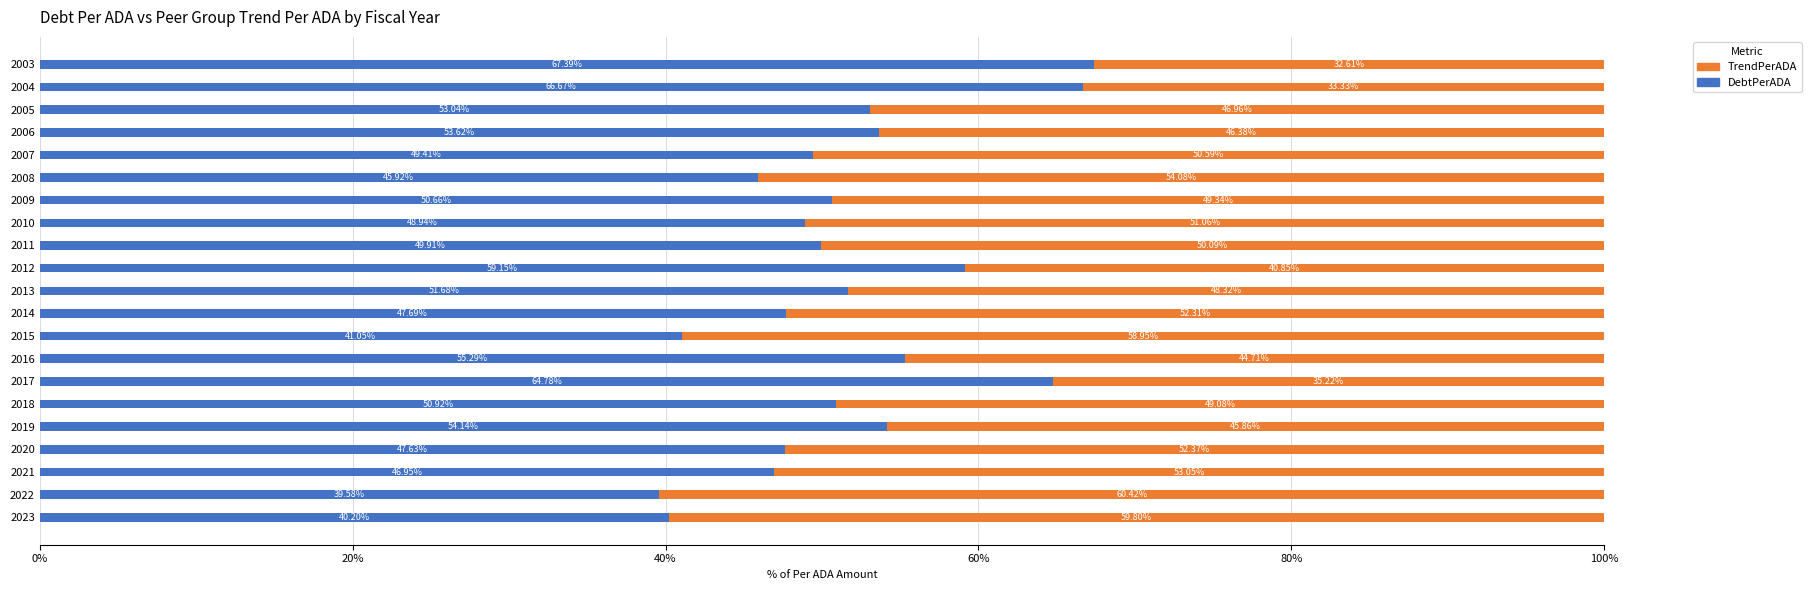

What is the sum of the DebtPerADA values at 2017 and 2022?

104.4